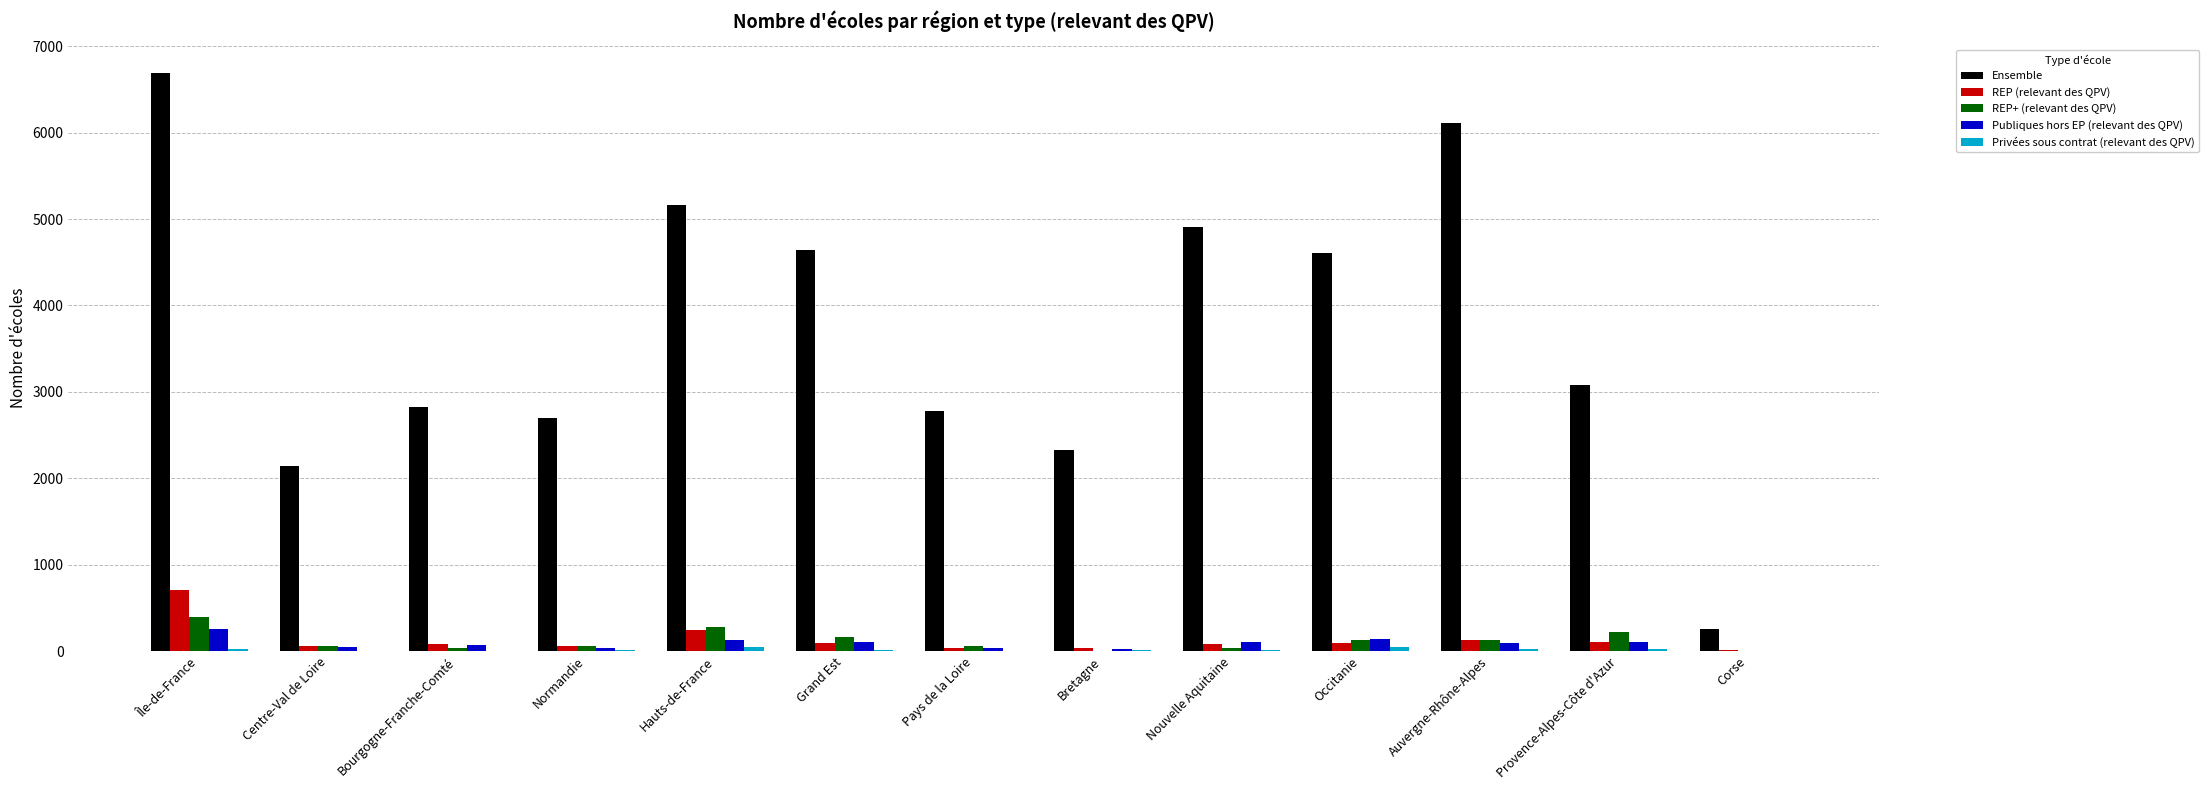

How many groups of bars are there?

13